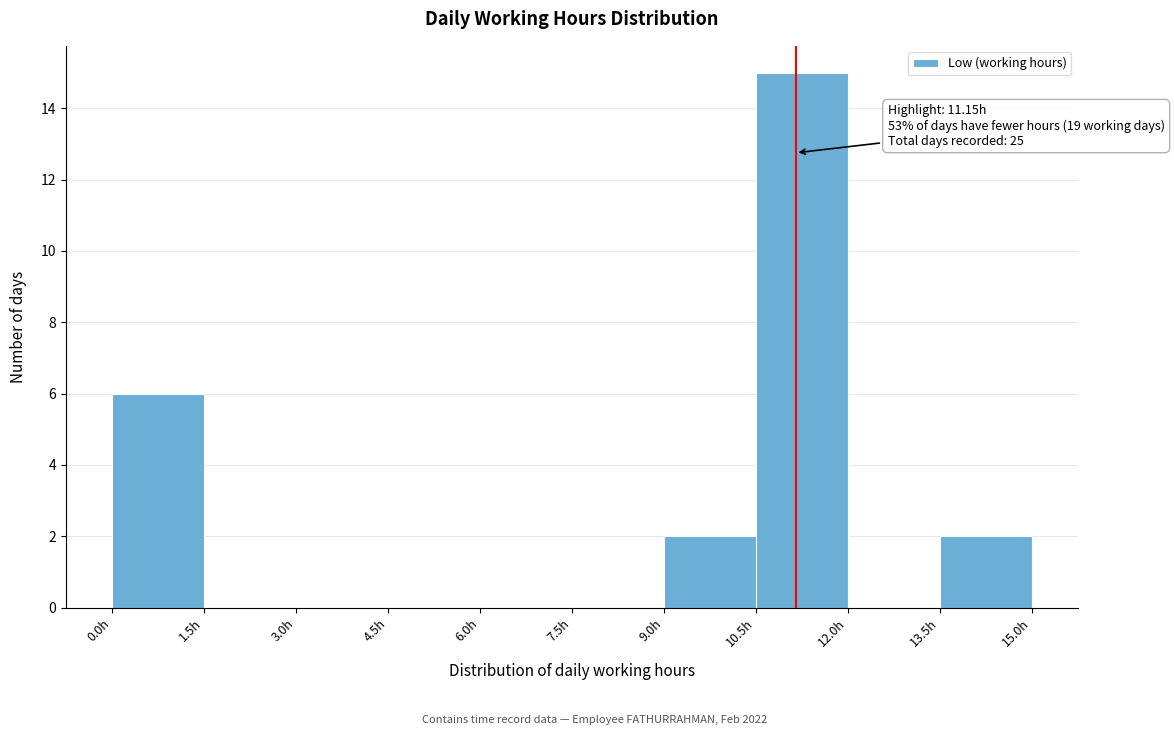

Over which range of the x-axis is the bar tallest?

10.5 to 12.0